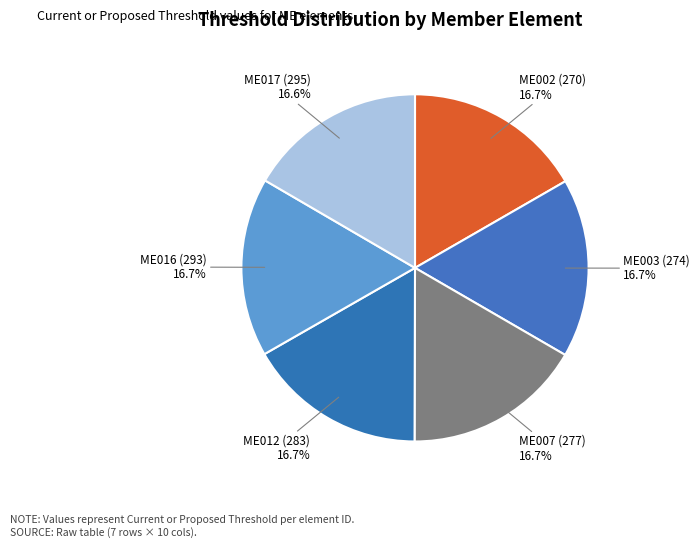

Count the number of slices in the pie.

6